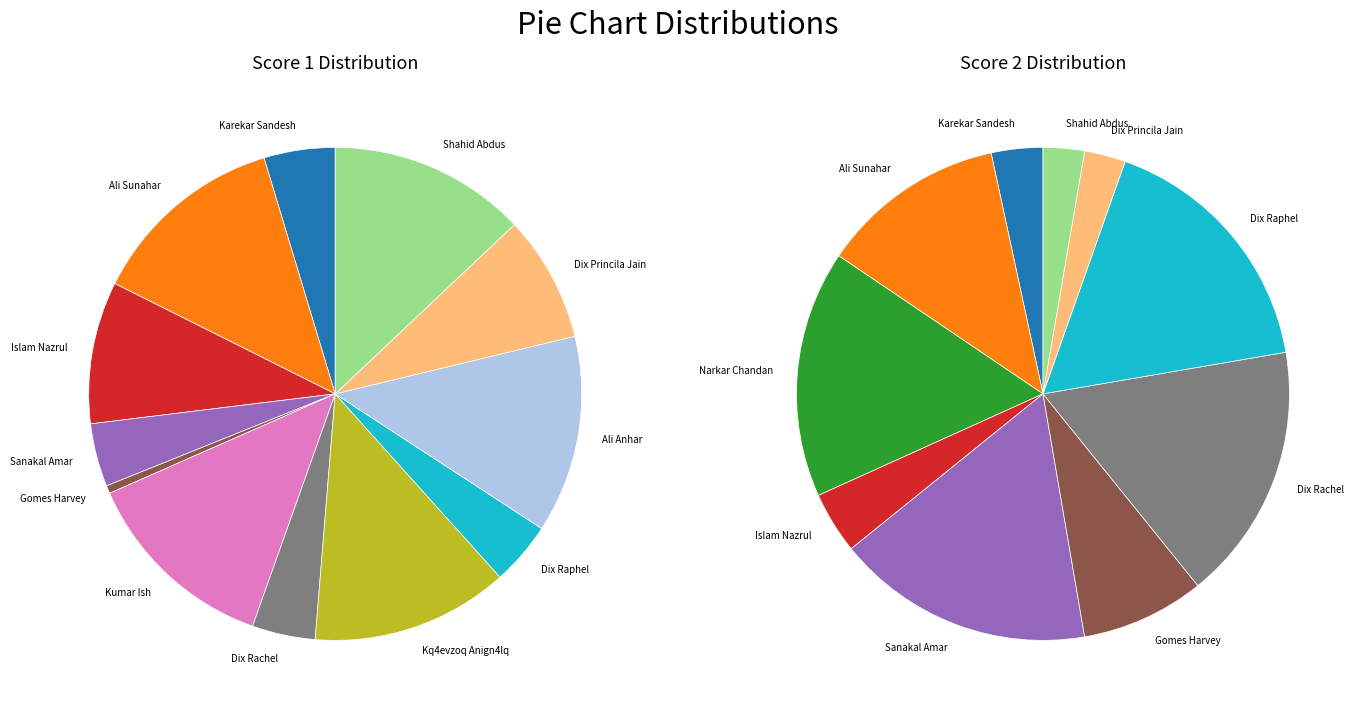

Rank the categories by Competitor 2 (Score 2) value from highest to lowest.

Sanakal Amar, Dix Rachel, Dix Raphel, Narkar Chandan, Ali Sunahar, Gomes Harvey, Islam Nazrul, Karekar Sandesh, Dix Princila Jain, Shahid Abdus, Kumar Ish, Kq4evzoq Anign4lq, Ali Anhar